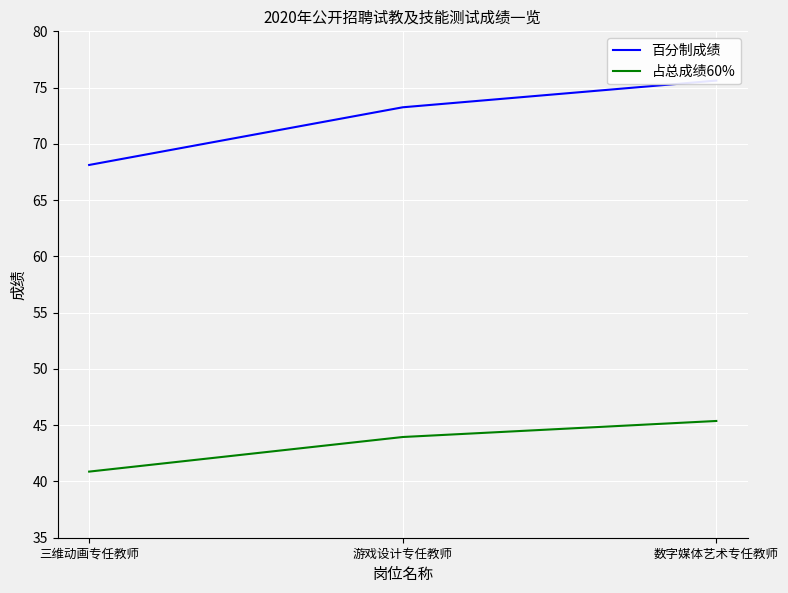

What is the average value of the 占总成绩60% series?

43.4